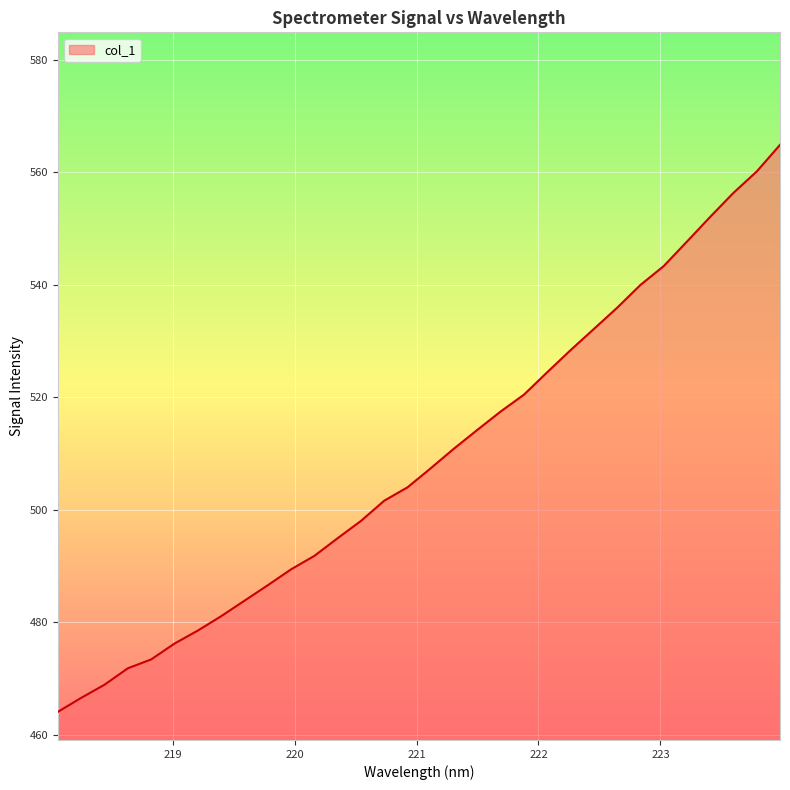

What is the smallest value displayed?

464.1